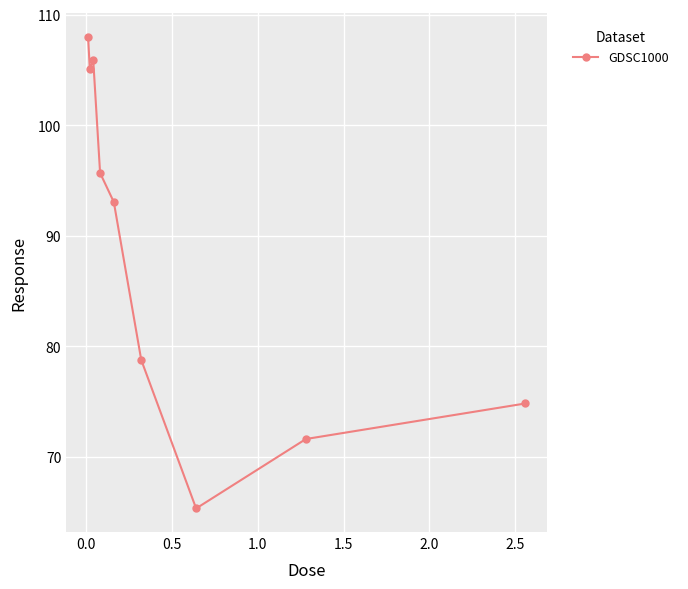

What is the minimum value shown in the chart?

65.3